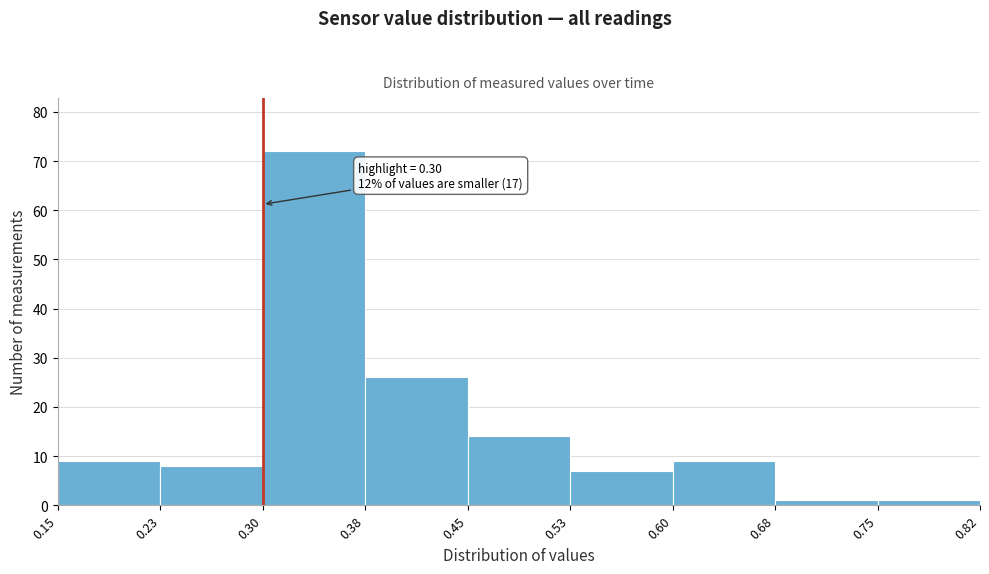

Over which range of the x-axis is the bar tallest?

0.30 to 0.38